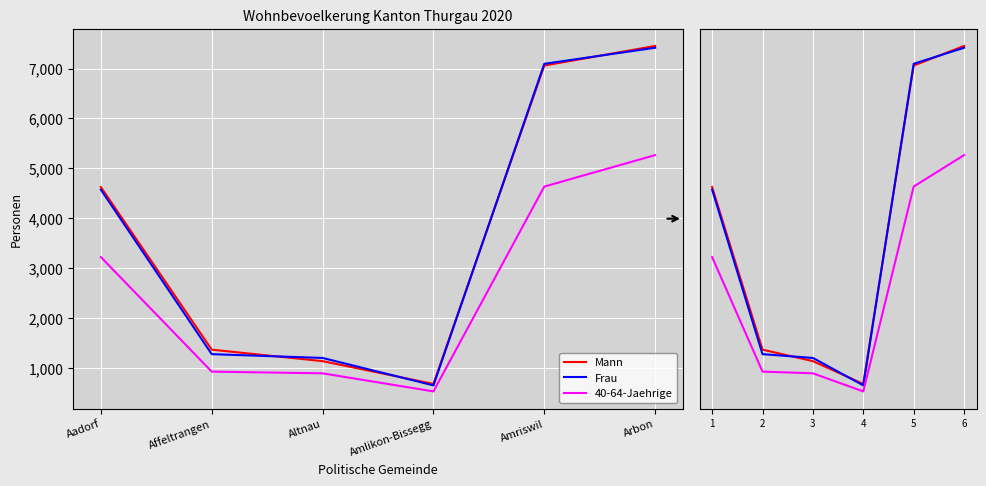

How many lines are shown in the chart?

3